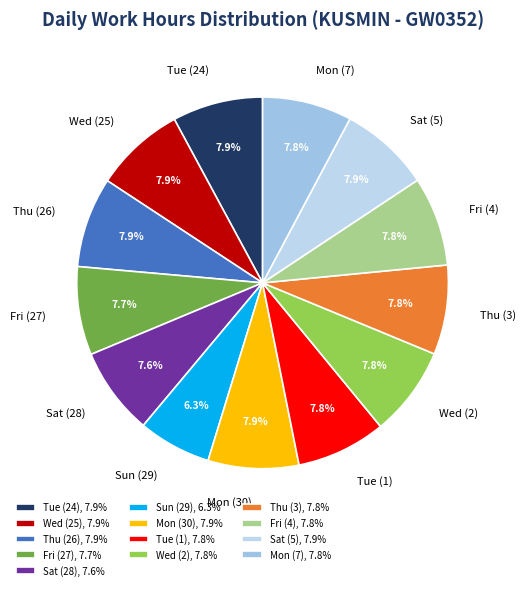

To the nearest percent, what is the combined percentage of Fri (4) and Sat (28)?

15%